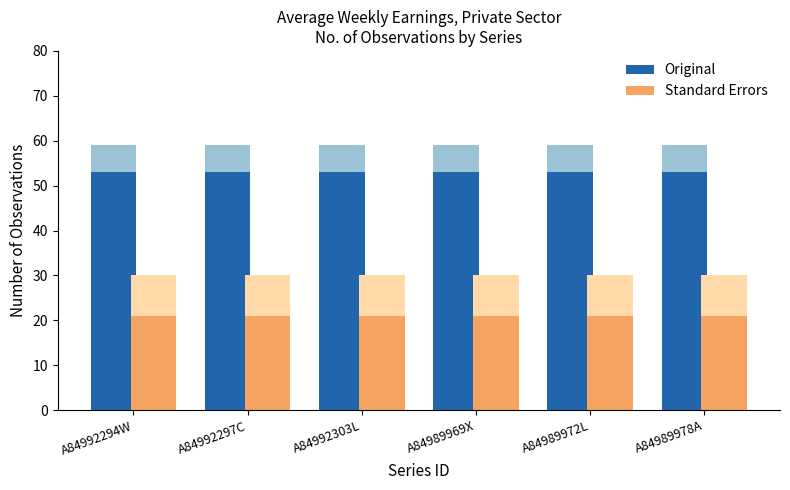

What is the difference between the highest and lowest values at A84992297C?

32.1